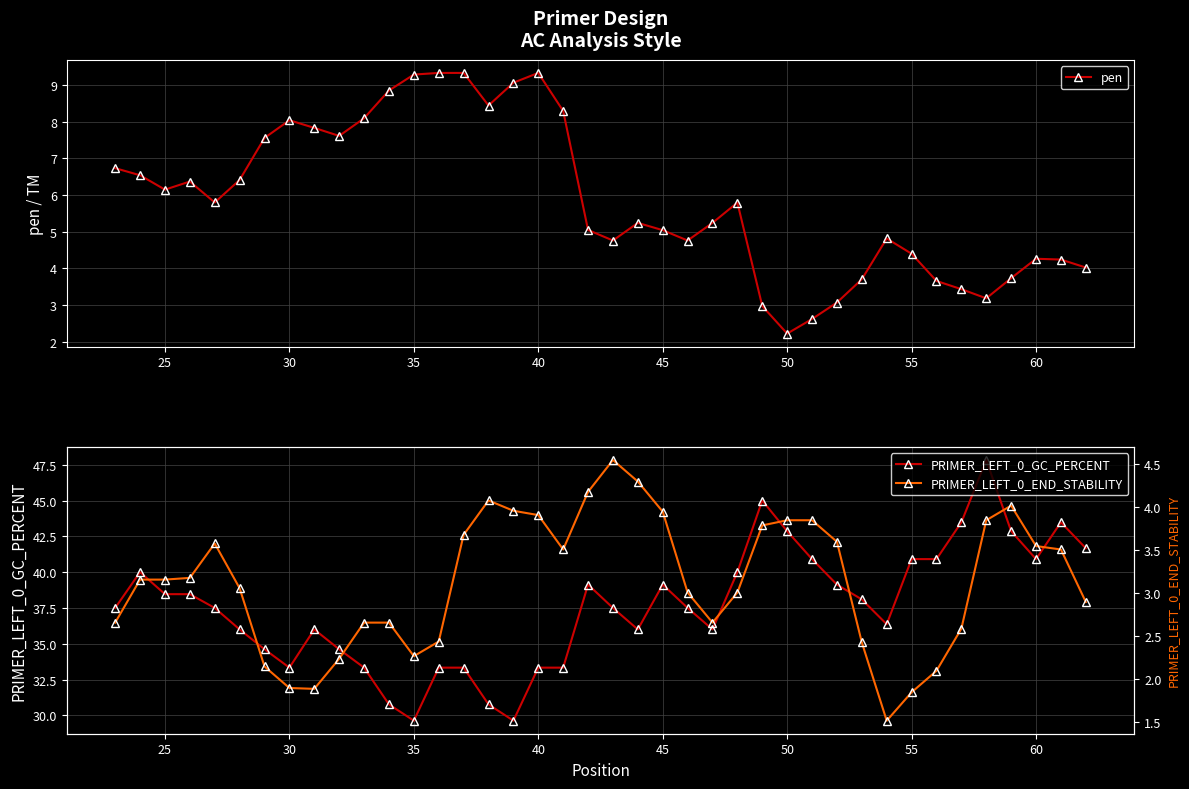

True or false: pen and PRIMER_LEFT_0_GC_PERCENT intersect in this chart.

False